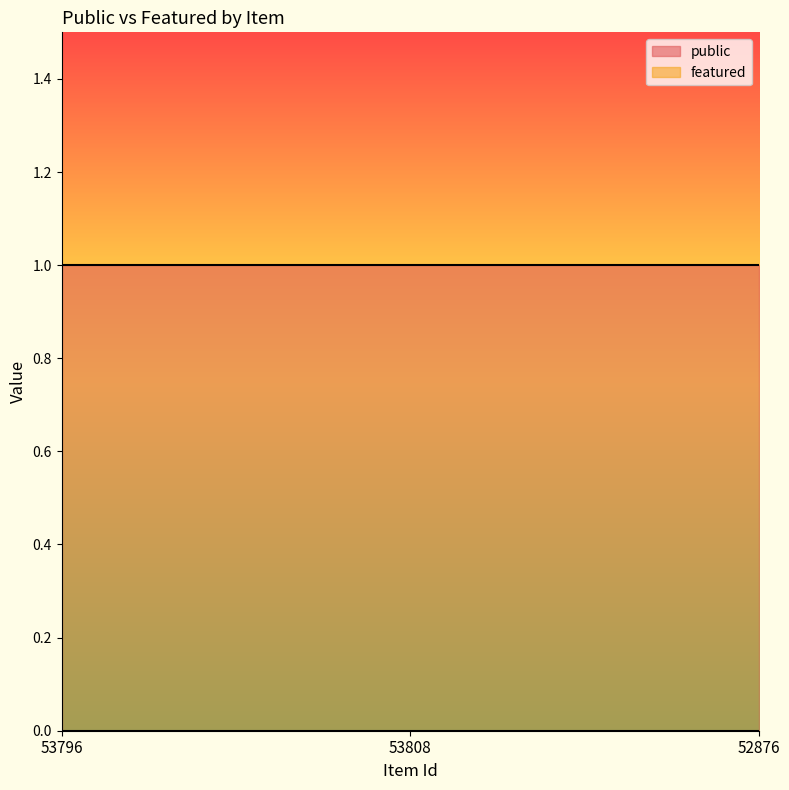

Which has a higher value, 53796 or 52876?

53796